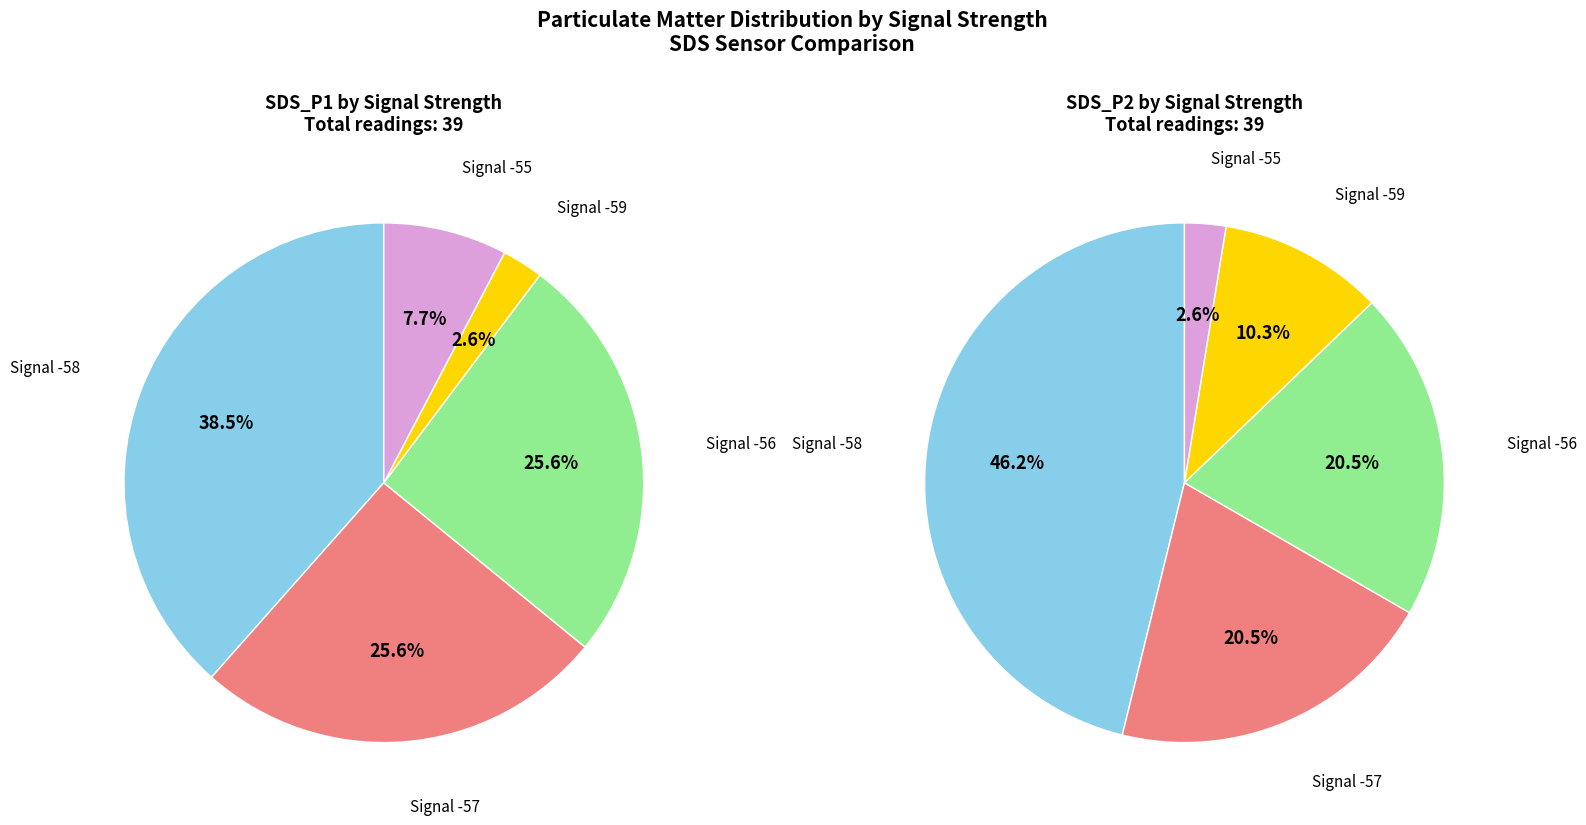

Between 8 and 4, which is larger?

4